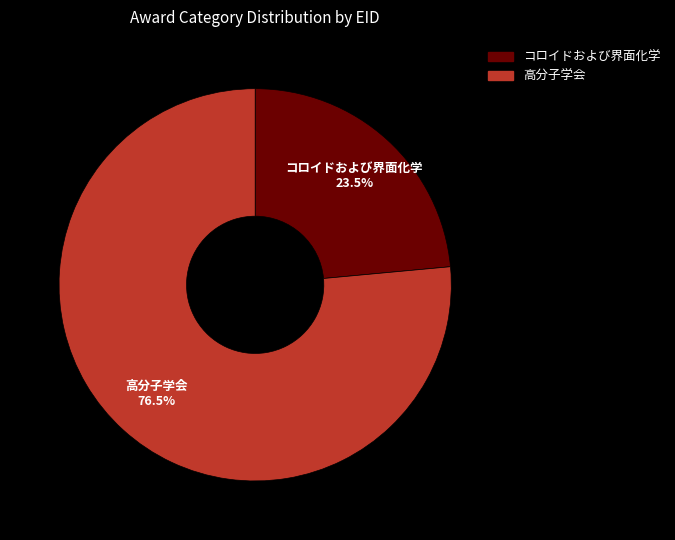

Is there any slice that represents more than half of the pie?

Yes